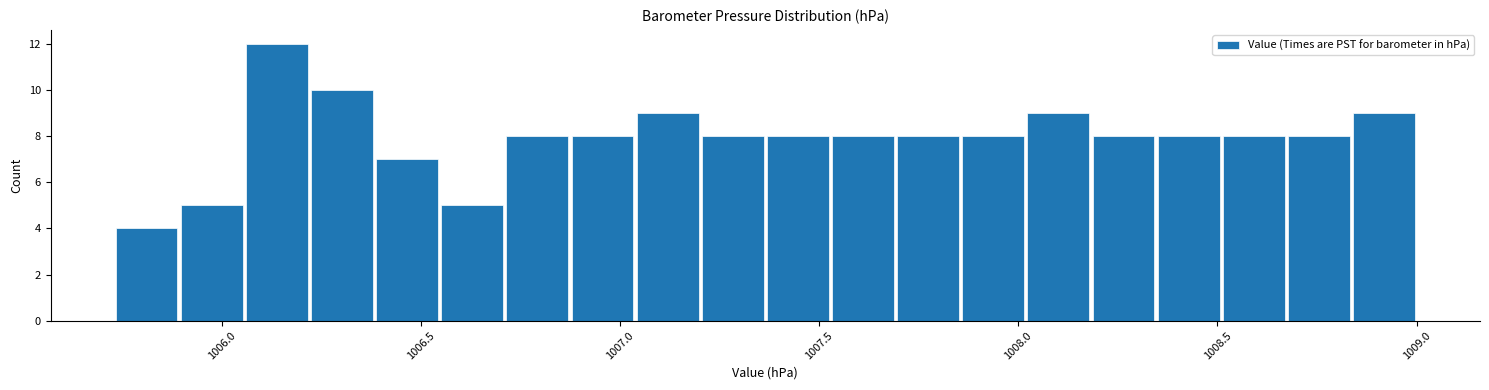

Around what value on the x-axis is the tallest bar? Give the approximate position of its centre, as read against the axis.

1006.15